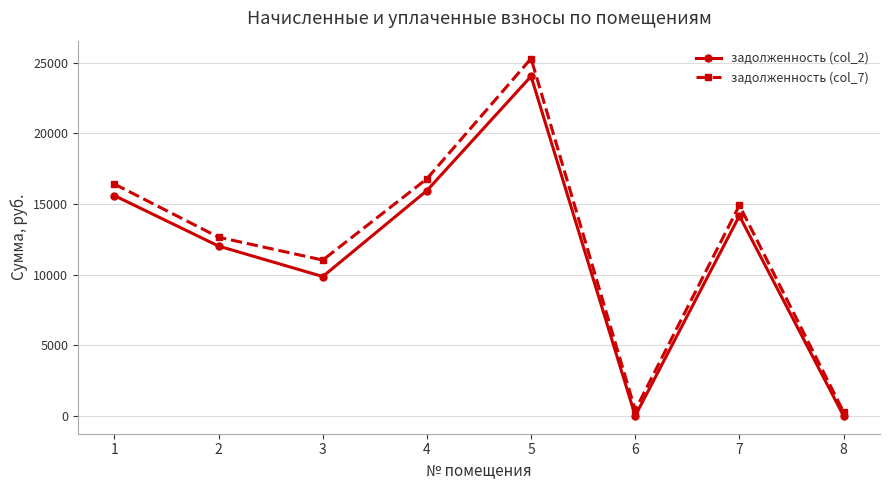

Which series changed the most between 2 and 7?

задолженность (col_7)